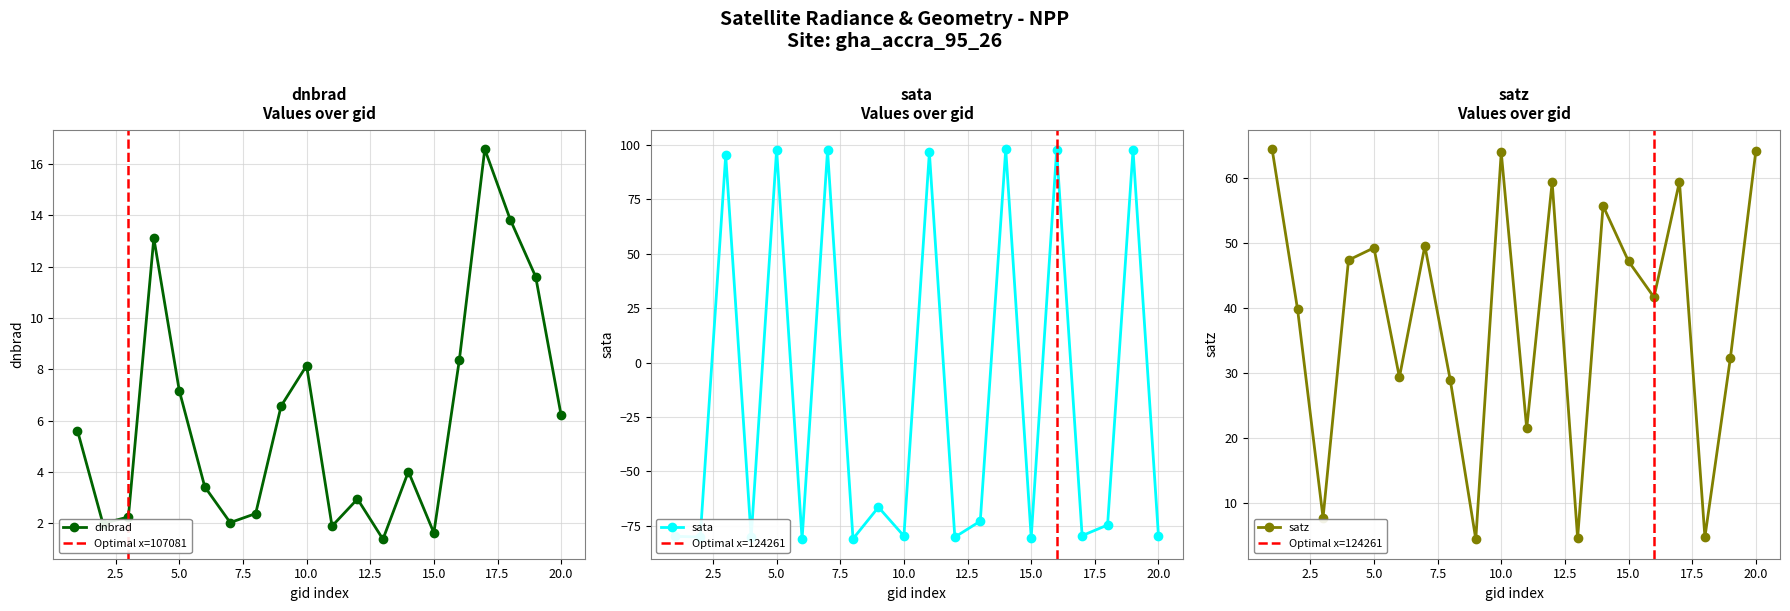

How many interior local peaks does the dnbrad series have?

5